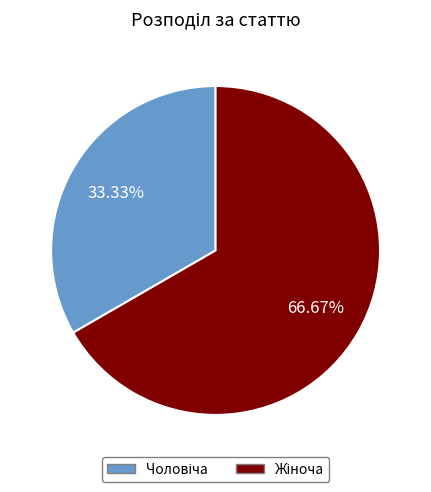

How many segments does this pie chart have?

2